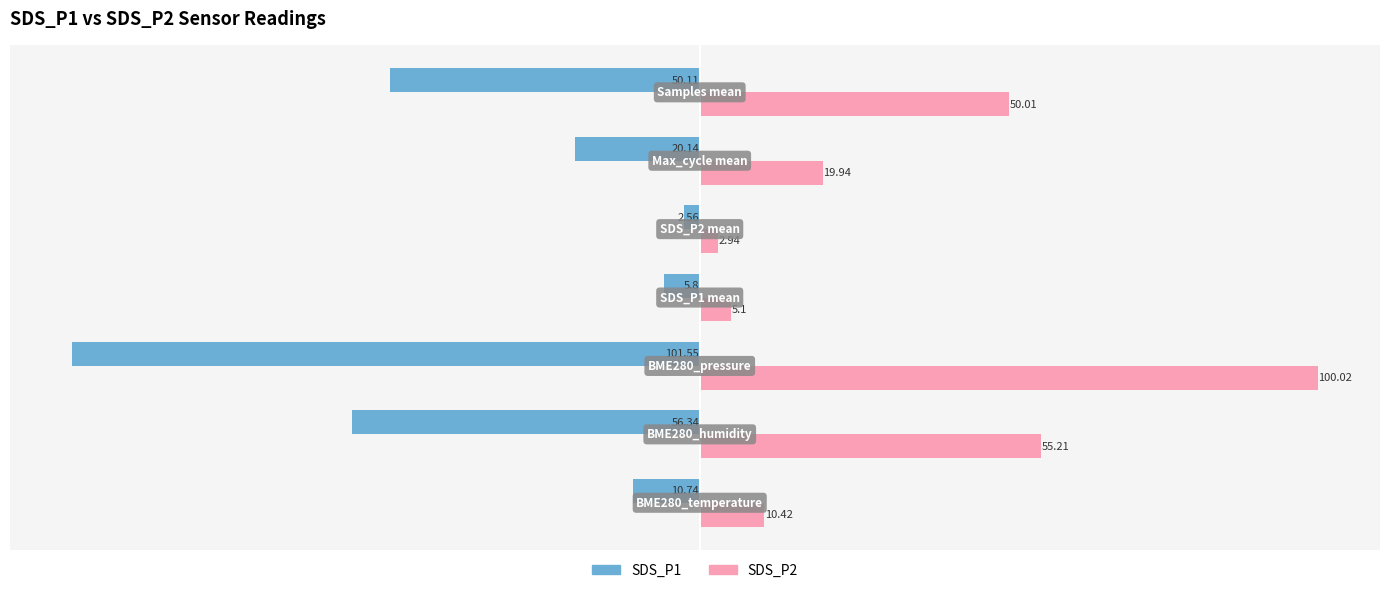

What is the sum of all SDS_P1 values?

-247.2